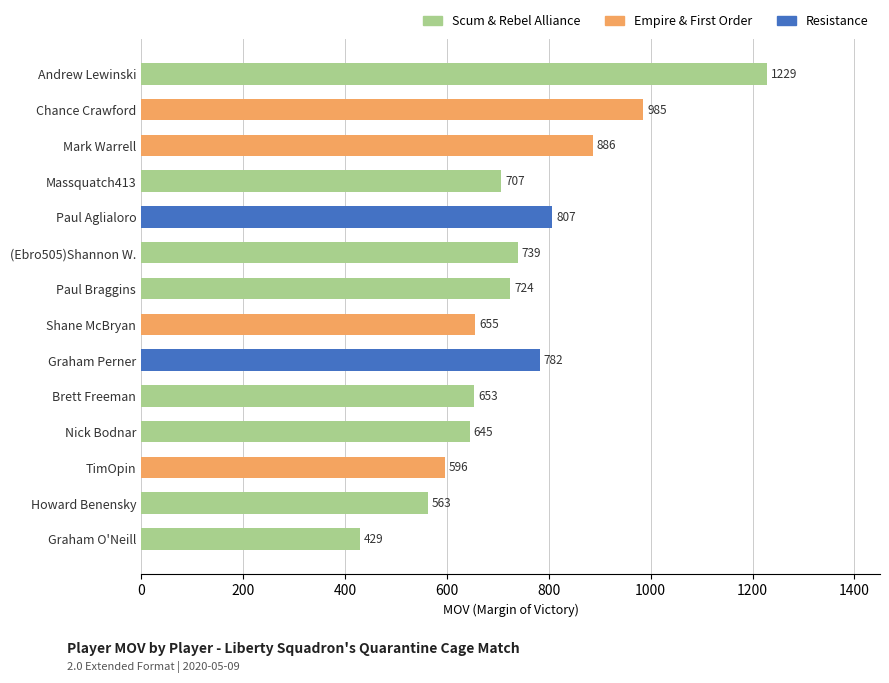

Are the bars grouped side by side (vs. stacked)?

No